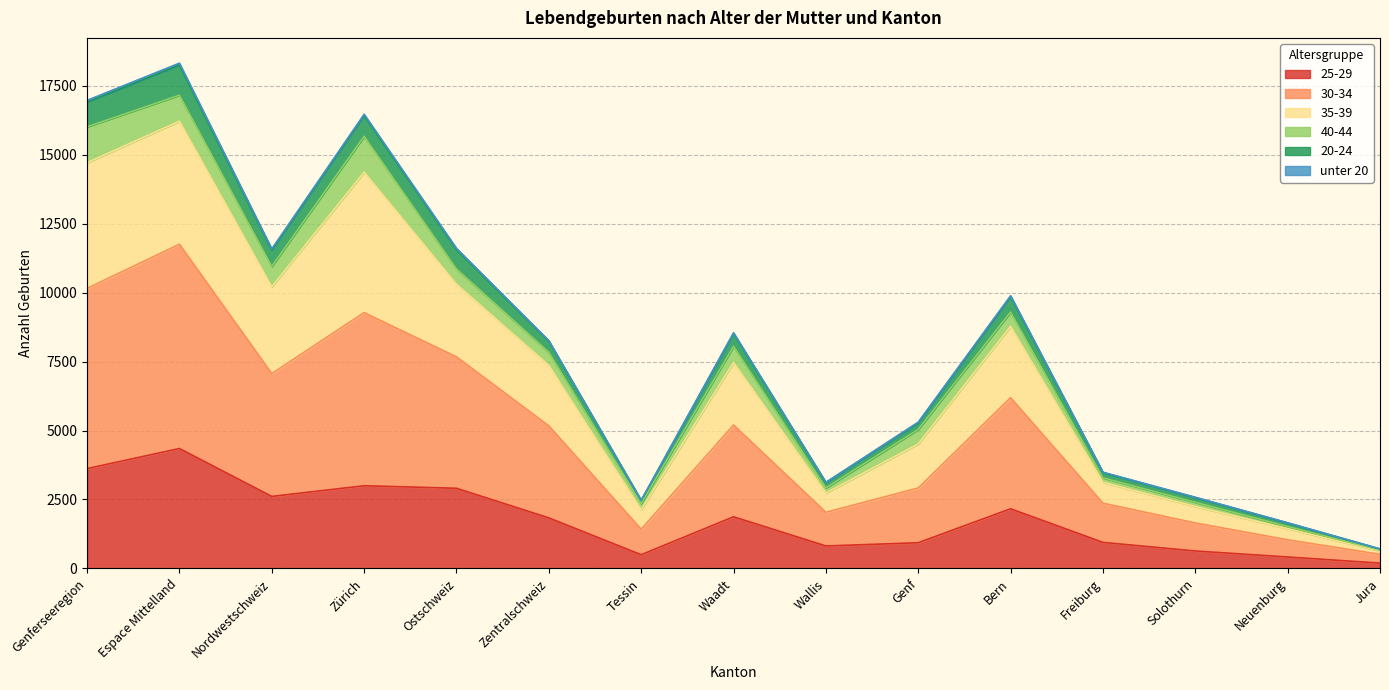

What is the minimum value shown in the chart?

193